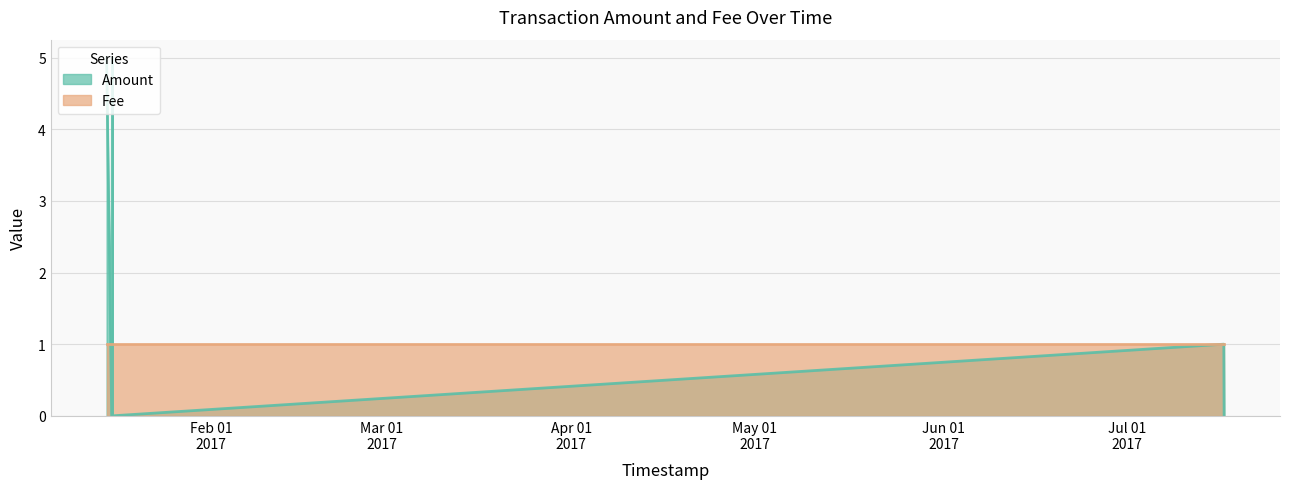

List the labels in order of value, largest first.

2017-01-14 21:57:42, 2017-01-15 21:17:30, 2017-07-16 21:06:48, 2017-01-15 17:58:20, 2017-01-15 21:18:34, 2017-07-16 22:17:39